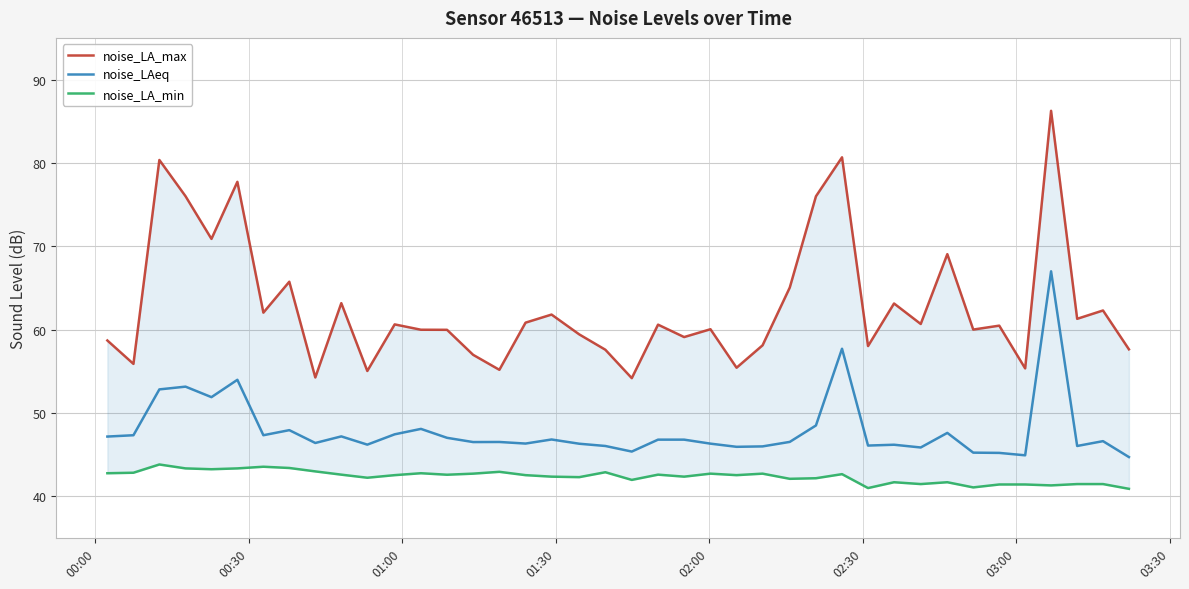

What is the maximum value for noise_LAeq?

67.0